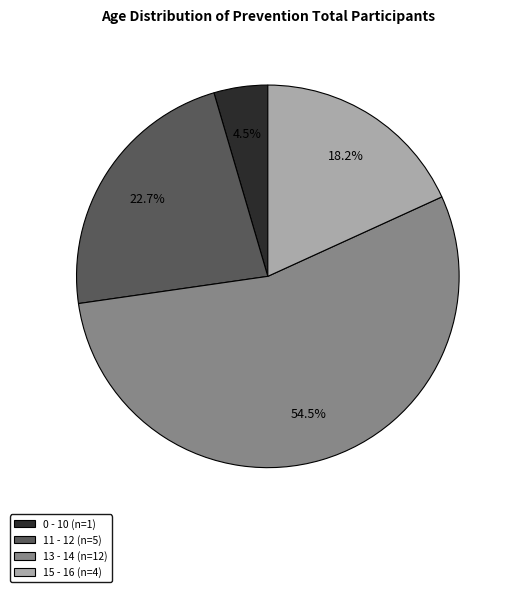

Does any single category account for the majority?

Yes